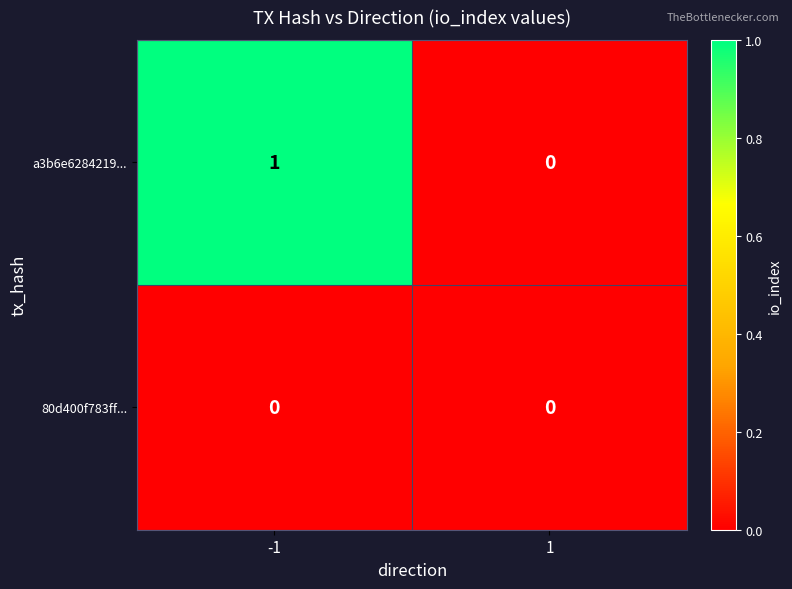

Reading right to left, list all the values displayed in this chart.

a3b6e6284219...: 1=0	-1=1
80d400f783ff...: 1=0	-1=0